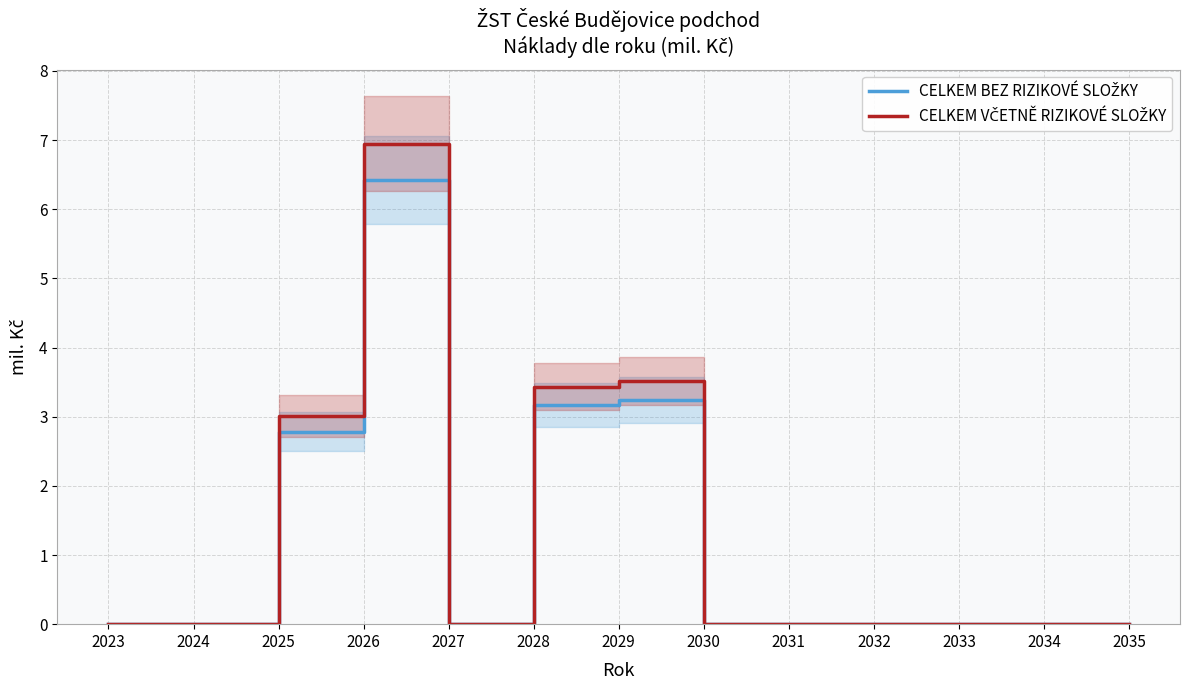

Does the chart display data point markers on the line(s)?

No